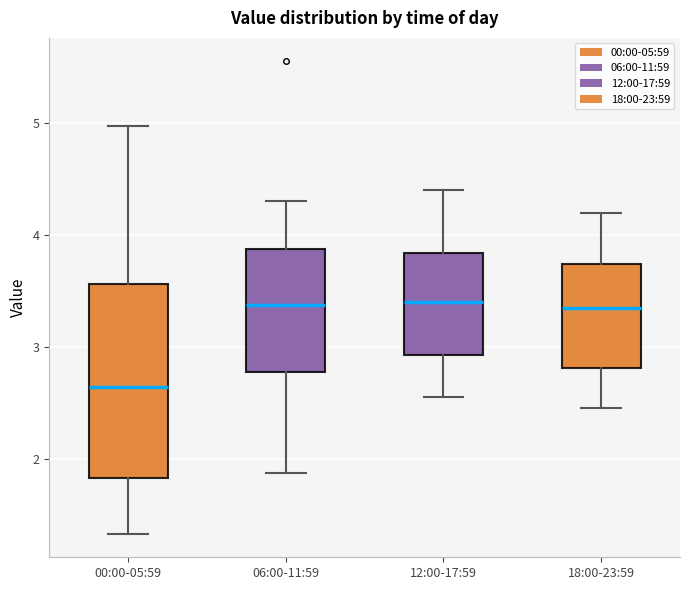

Which box is the tallest, from its lower edge to its upper edge?

00:00-05:59